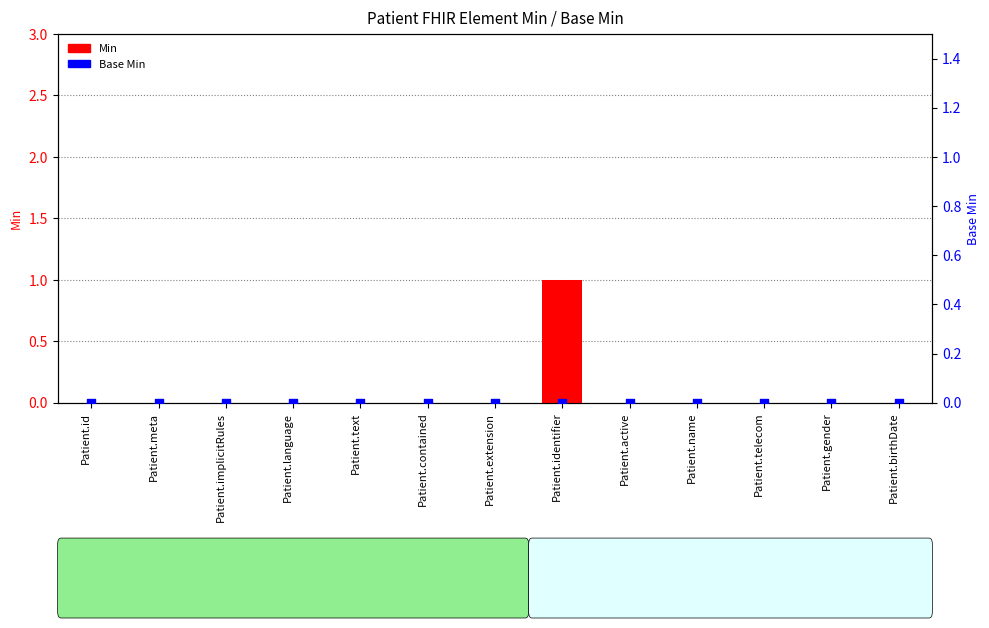

Which series has the largest Y range (max minus min)?

Min